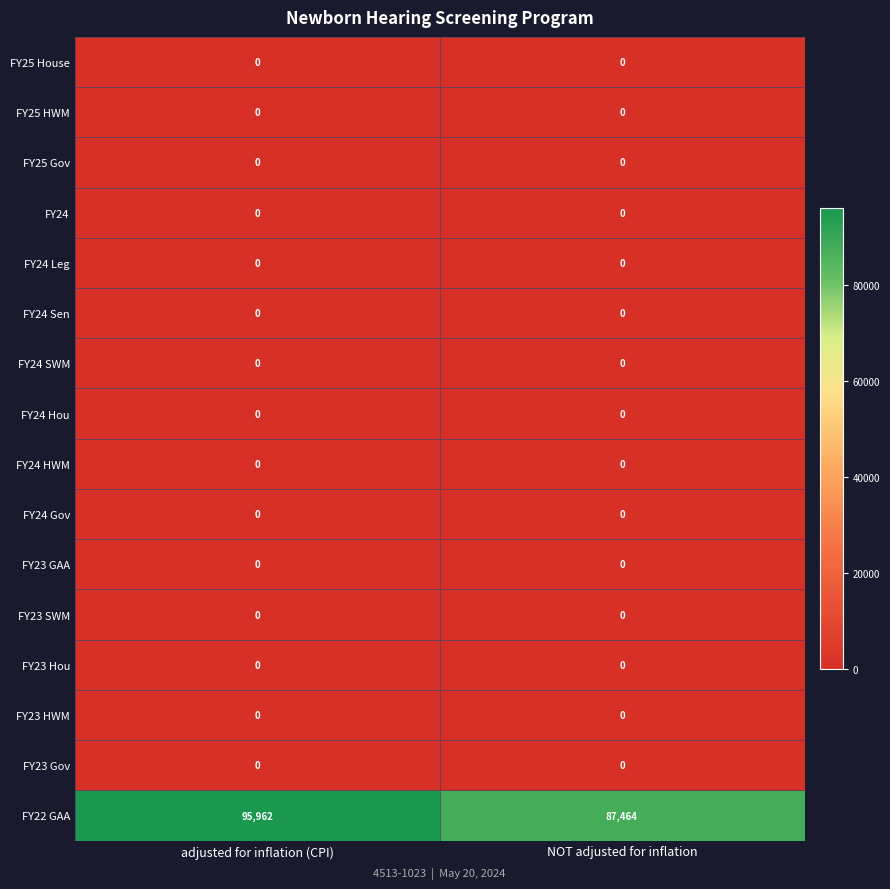

What is the maximum value shown in the chart?

95962